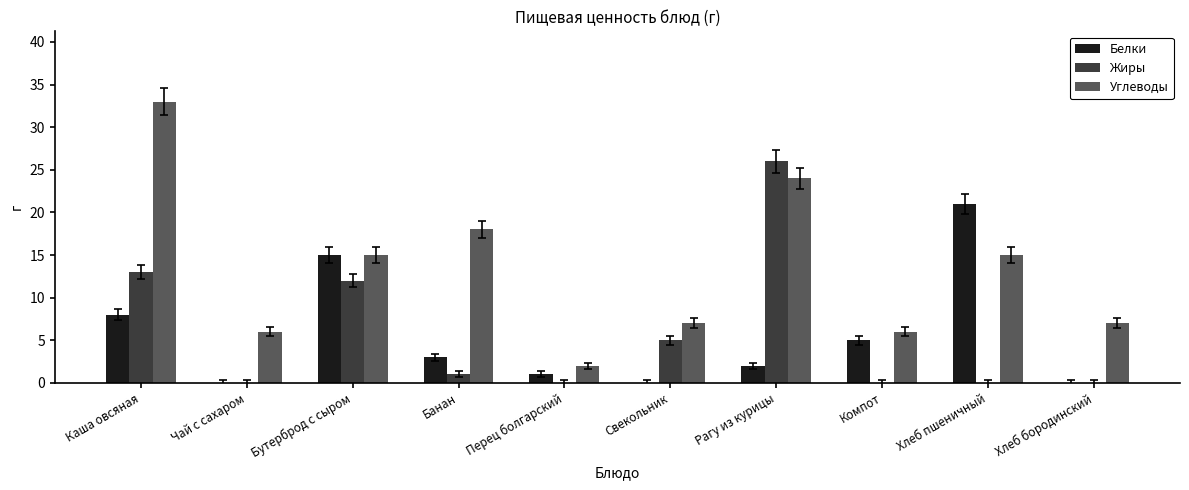

Between Компот and Хлеб бородинский, which series saw the biggest shift?

Белки